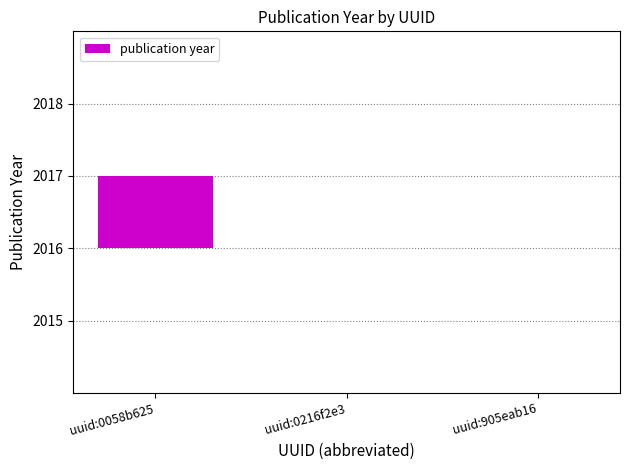

True or false: the data shows 2 at uuid:0058b625.

False